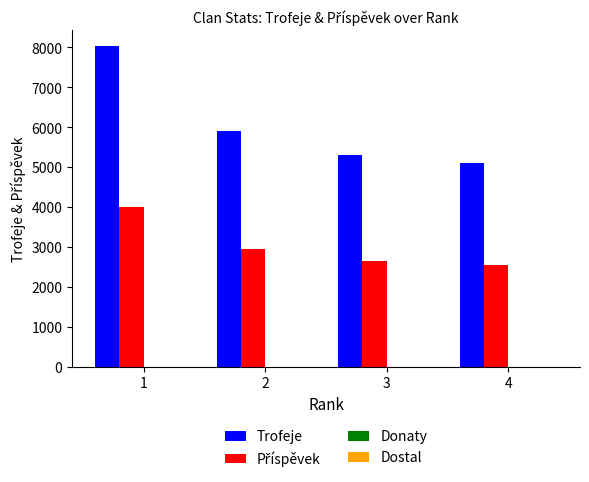

How many series are shown in this chart?

2